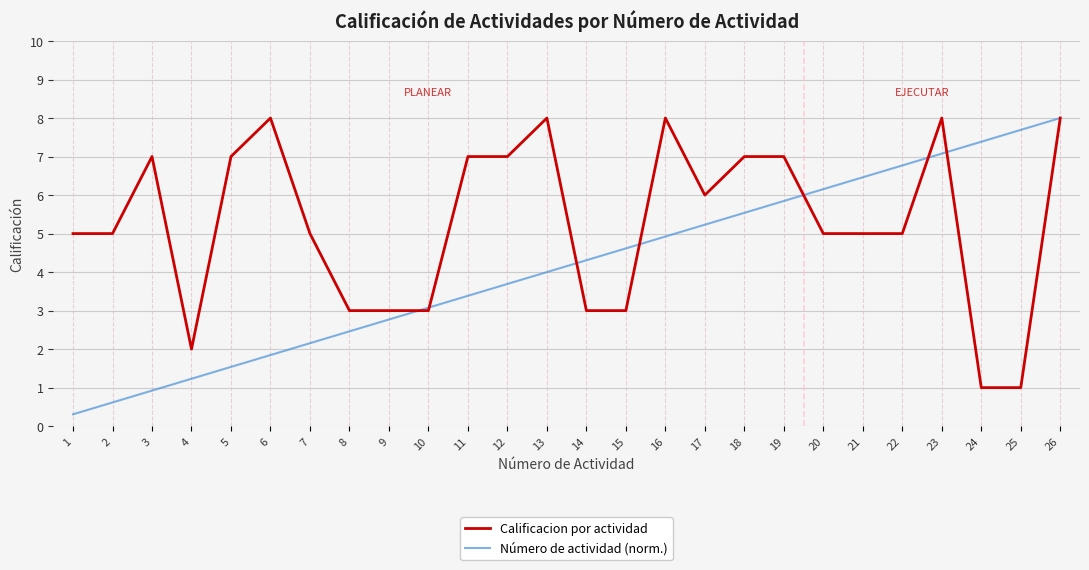

At which category is the sum across all series the highest?

26